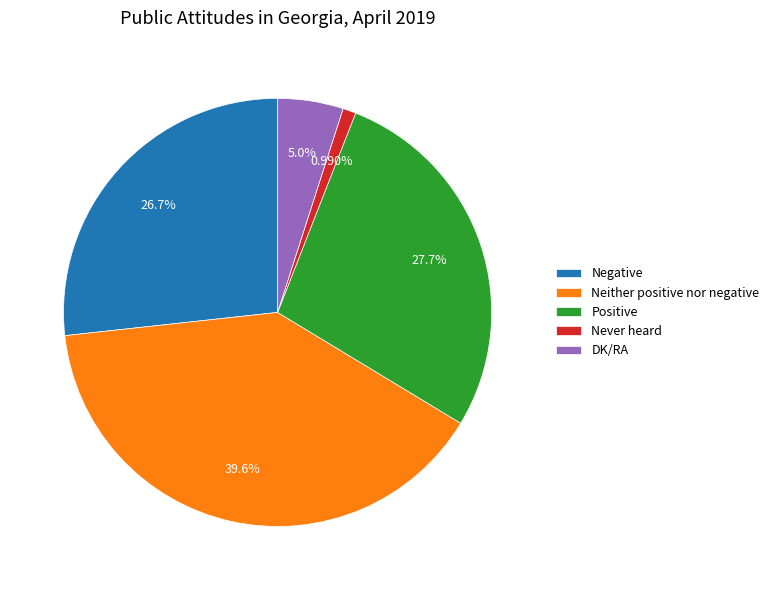

Which slice is the largest?

Neither positive nor negative